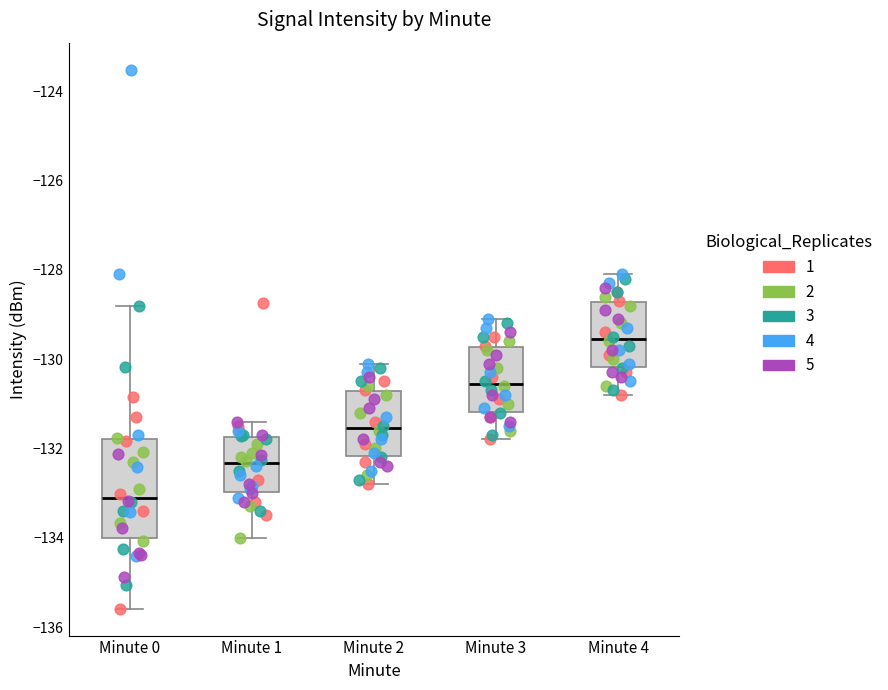

Comparing the boxes themselves (not the whiskers), which one is the tallest?

Minute 0